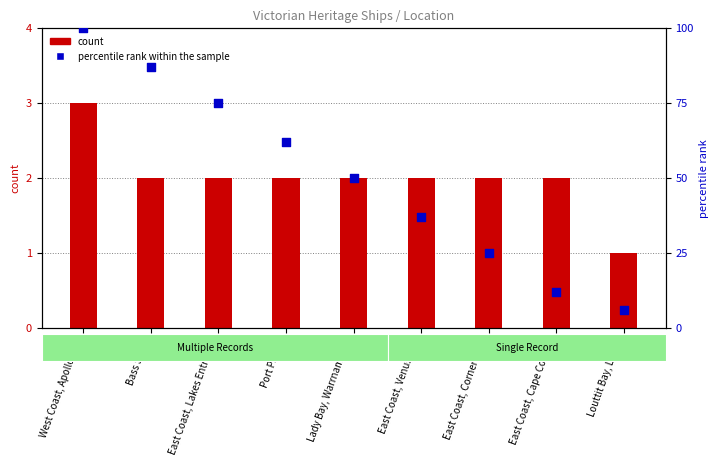

Which series has the largest total across all categories?

percentile rank within the sample